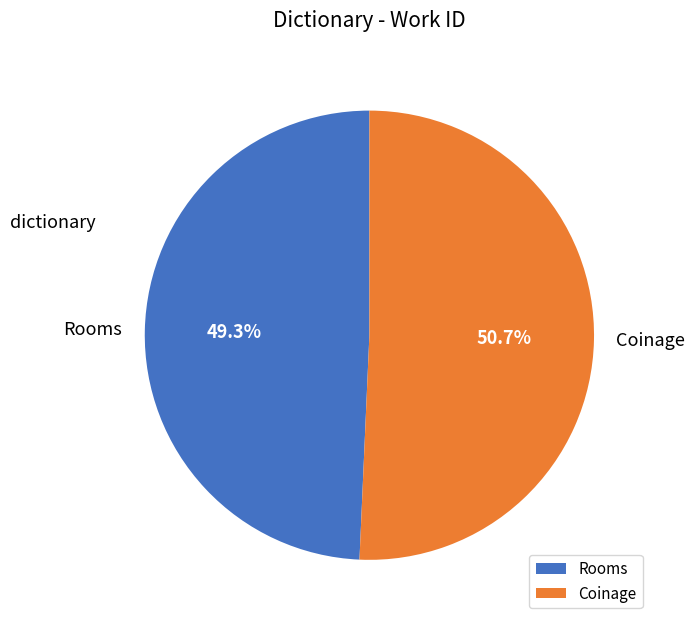

How much of the chart is everything except Coinage?

49.3%